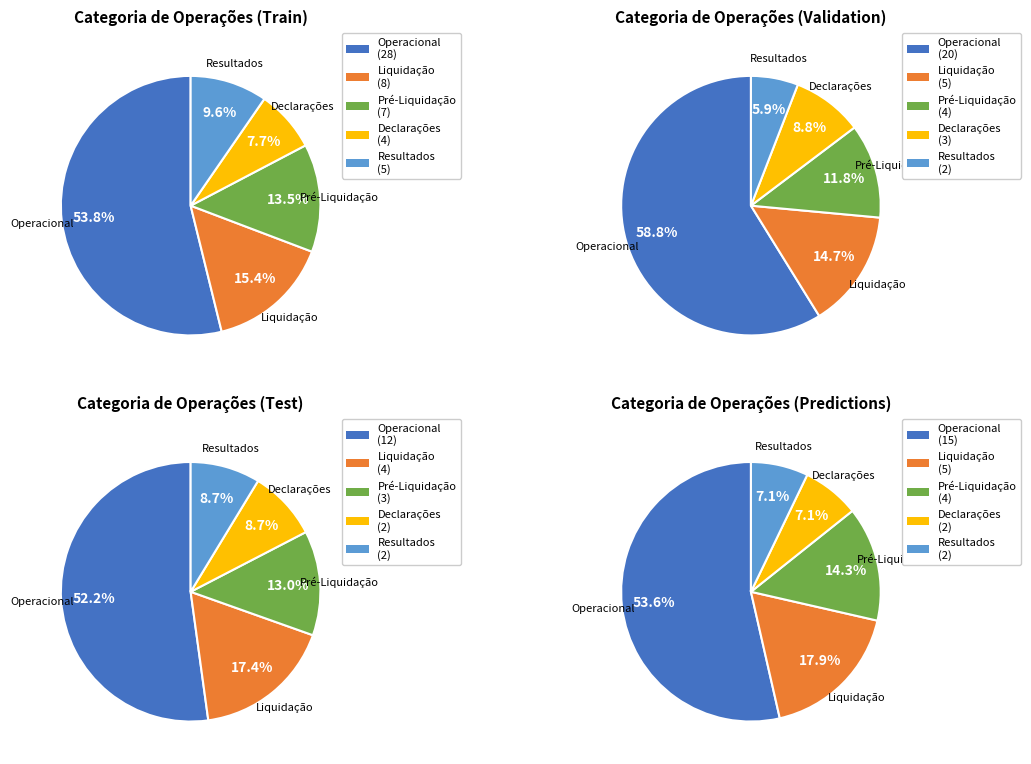

To the nearest percent, what percentage of the pie is Operacional?

54%